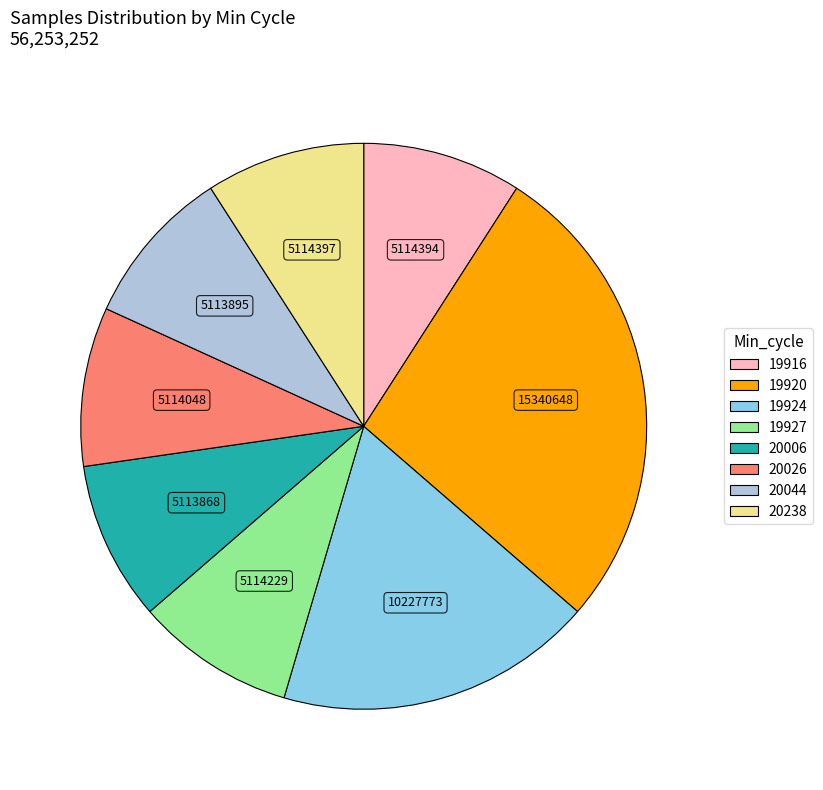

Approximately how many times larger is the value at 20026 compared to 19927?

1.0